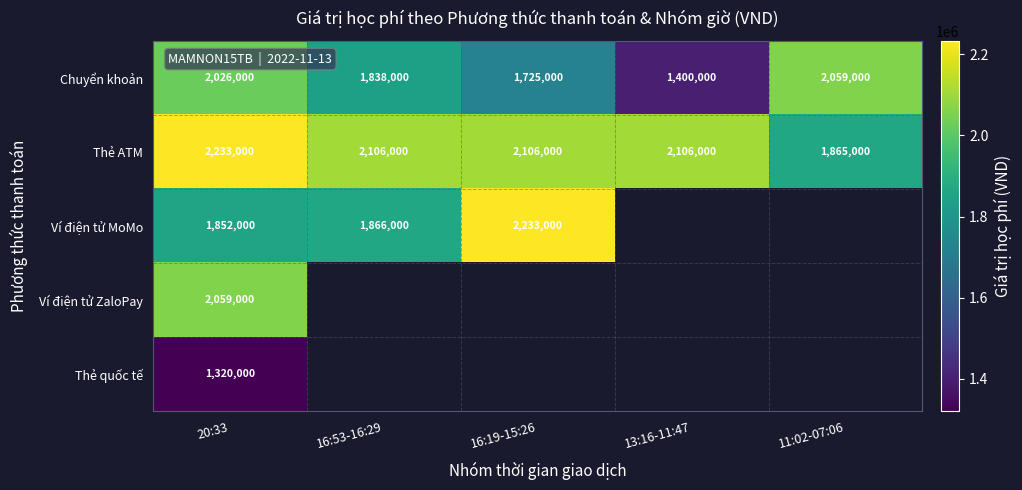

Count the number of categories in the chart.

5